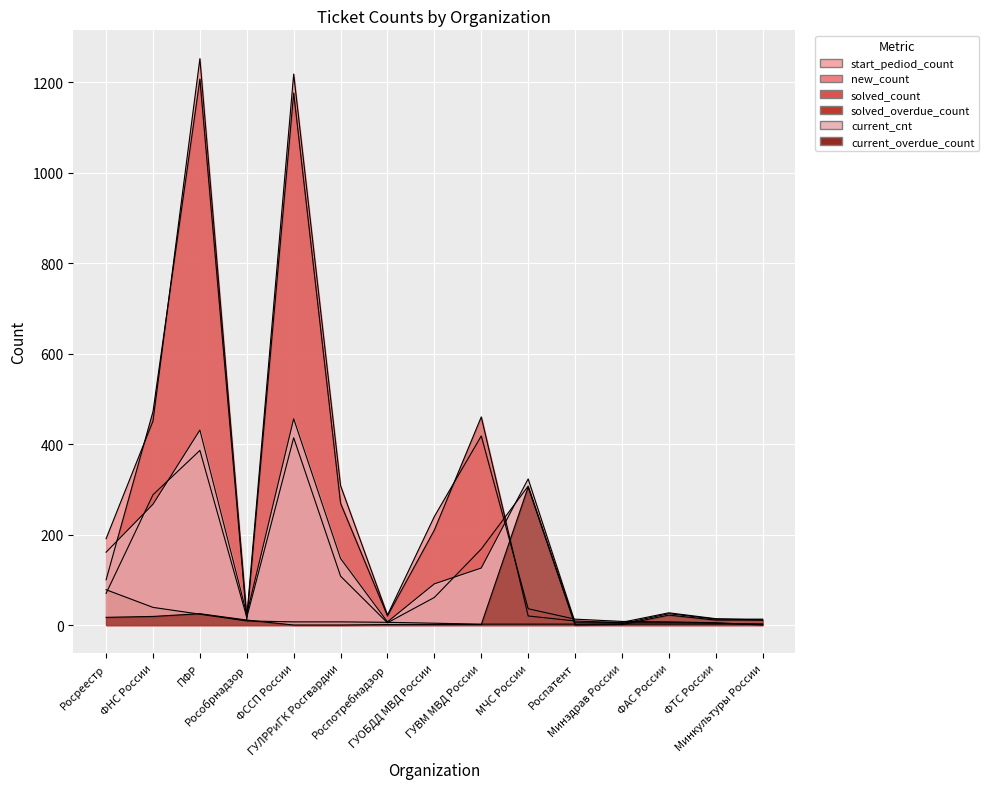

What position from the left is ГУЛРРиГК Росгвардии?

6